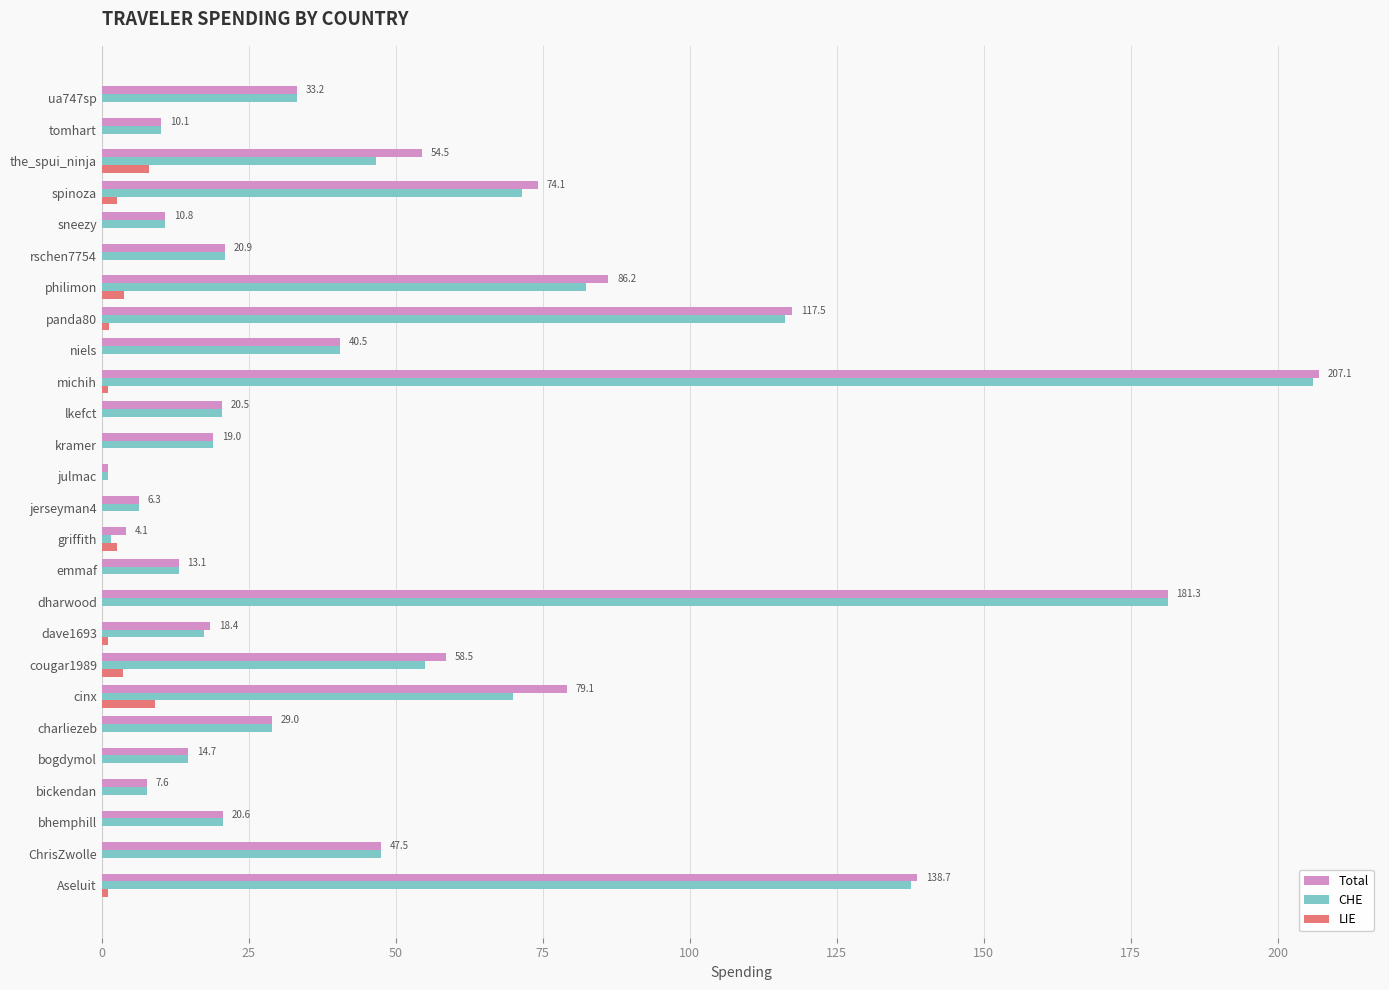

True or false: CHE has a value of 54.9 at cougar1989.

True